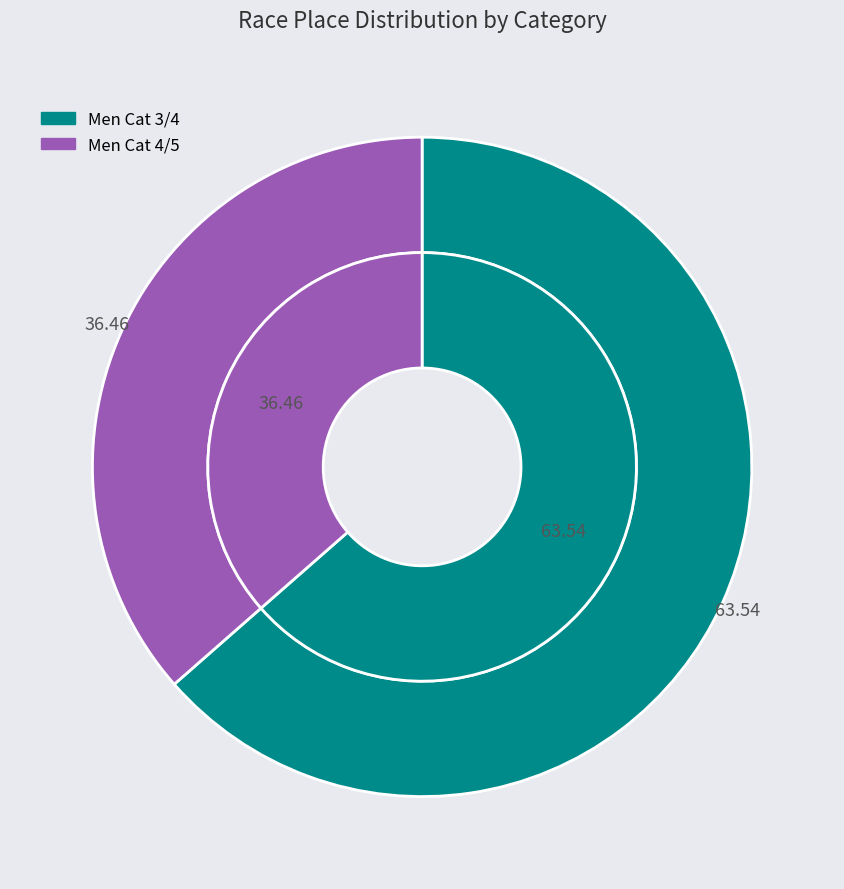

Combined, what portion of the pie is Men Cat 3/4 and Men Cat 4/5?

100.0%